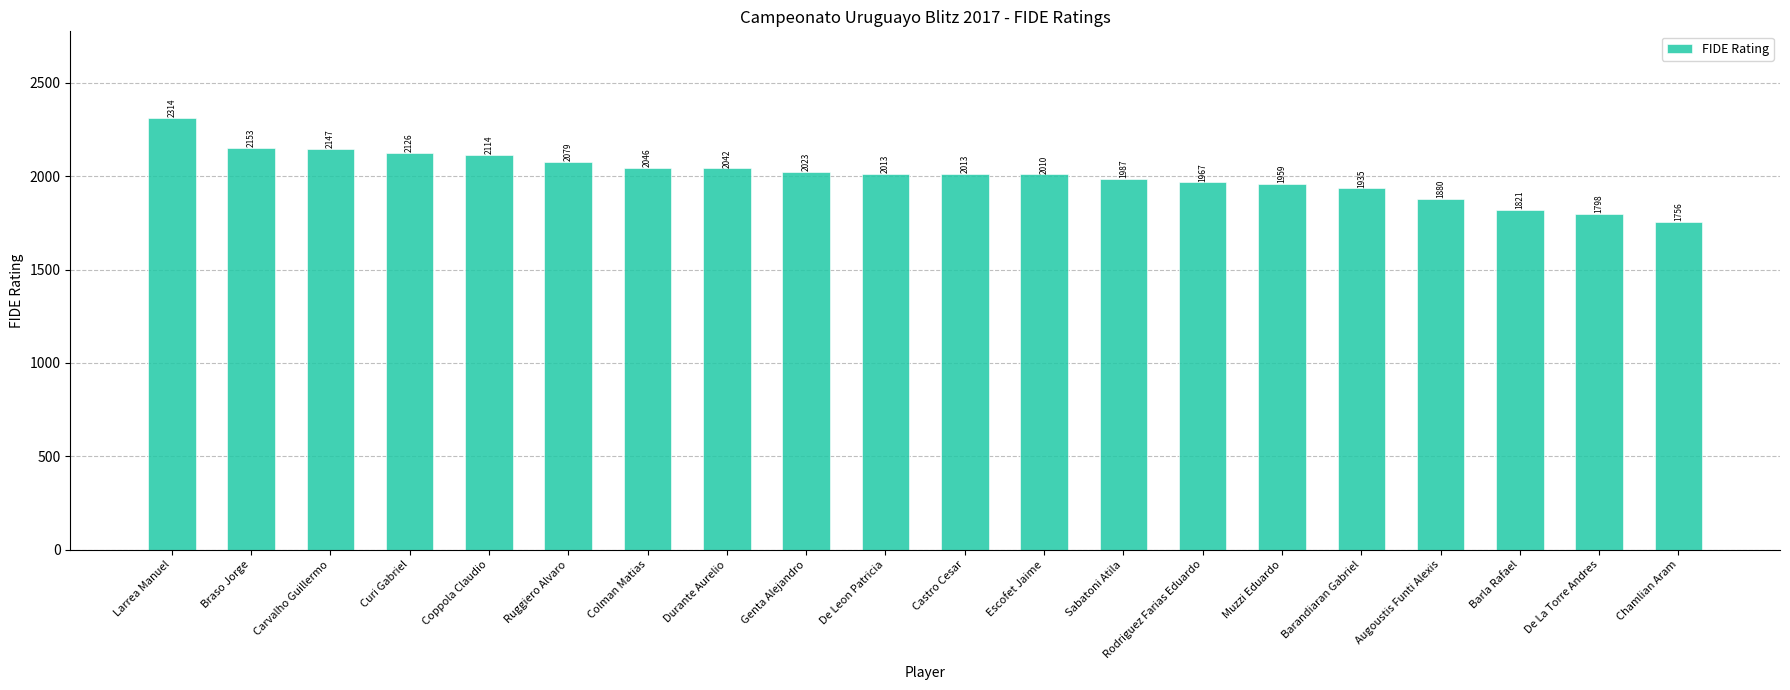

How many values are below 2013?

9